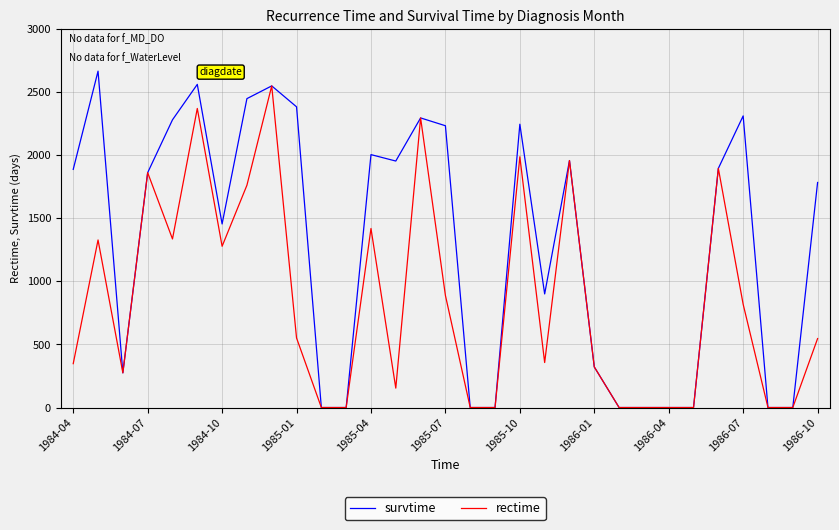

Which series has the widest spread of values?

survtime